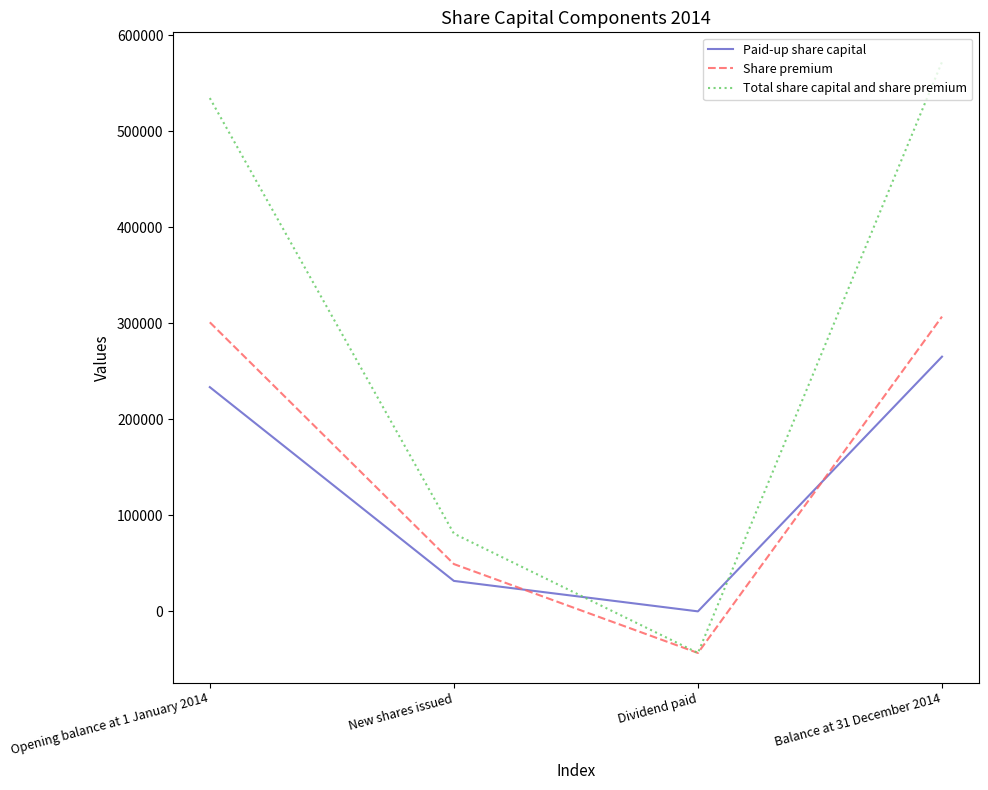

Which series changed the most between Opening balance at 1 January 2014 and New shares issued?

Total share capital and share premium